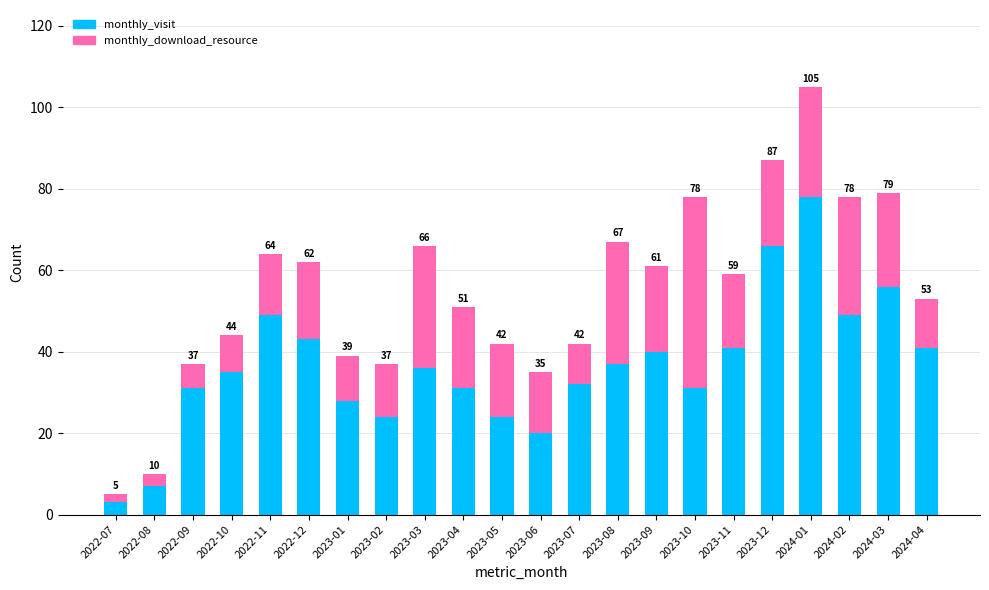

What are all the series names shown in the legend?

monthly_visit, monthly_download_resource